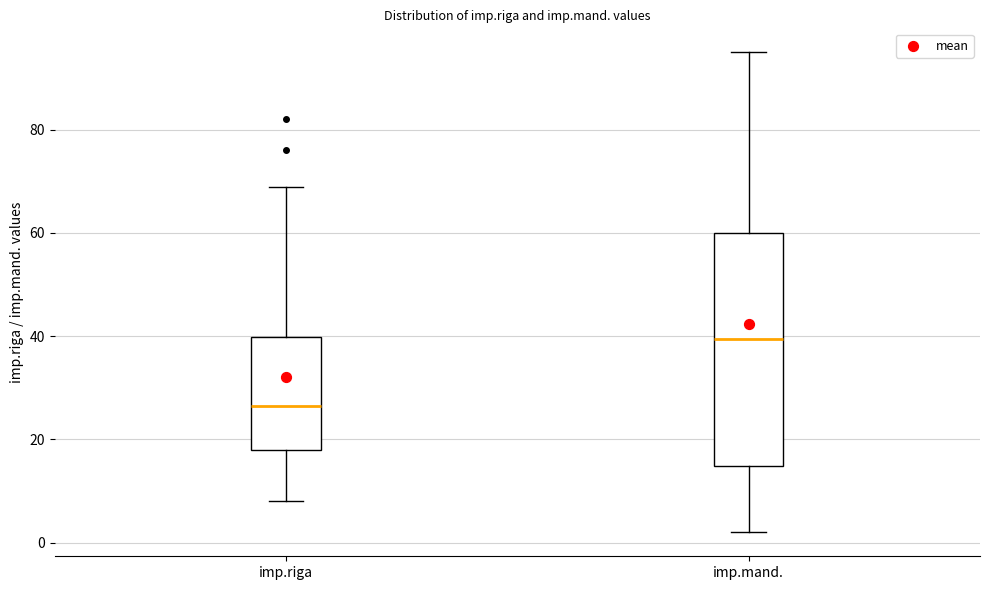

Reading left to right, transcribe this box plot: for each box, give where its median line is, the range the box spans, and where its two whiskers end, as read against the y-axis. The values are not printed on the chart, so give them approximately, as read against the axis.

imp.riga: median 26, box 18 to 40, whiskers 8 to 70
imp.mand.: median 40, box 14 to 60, whiskers 2 to 96